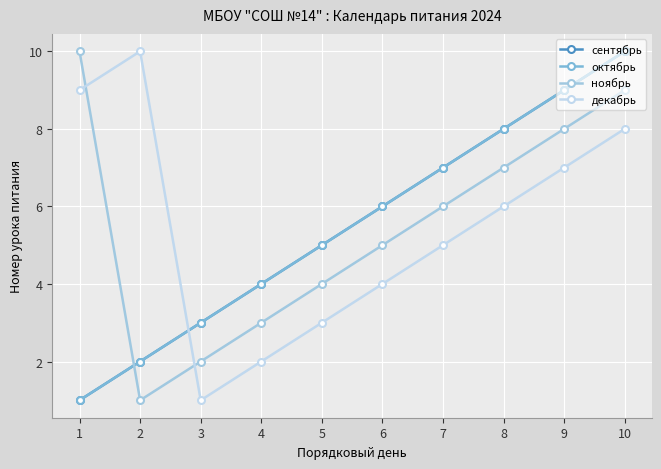

Where does the сентябрь series first go above 6?

7